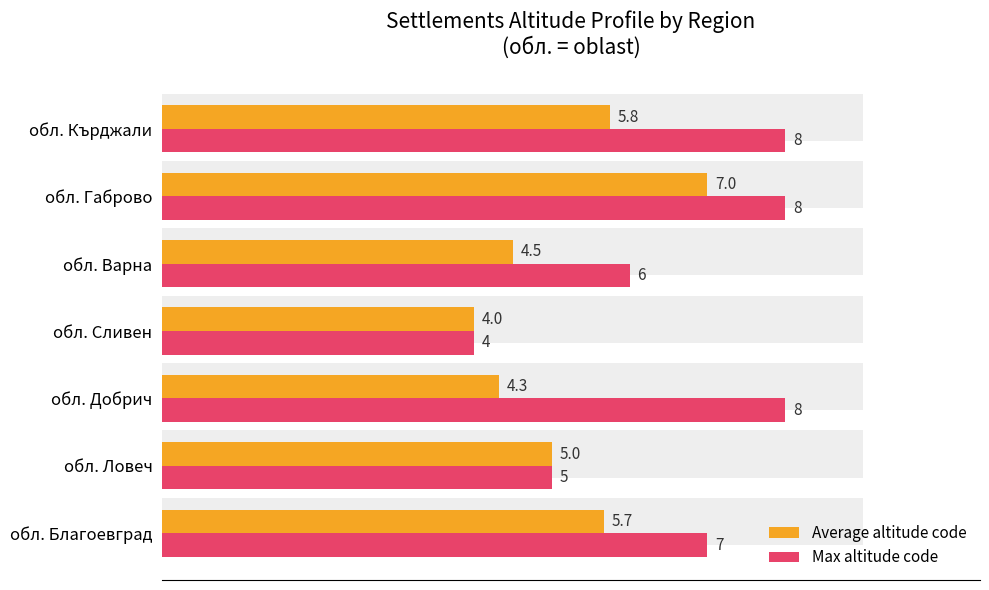

What is the difference between the maximum and second lowest values in the Average altitude code series?

2.7